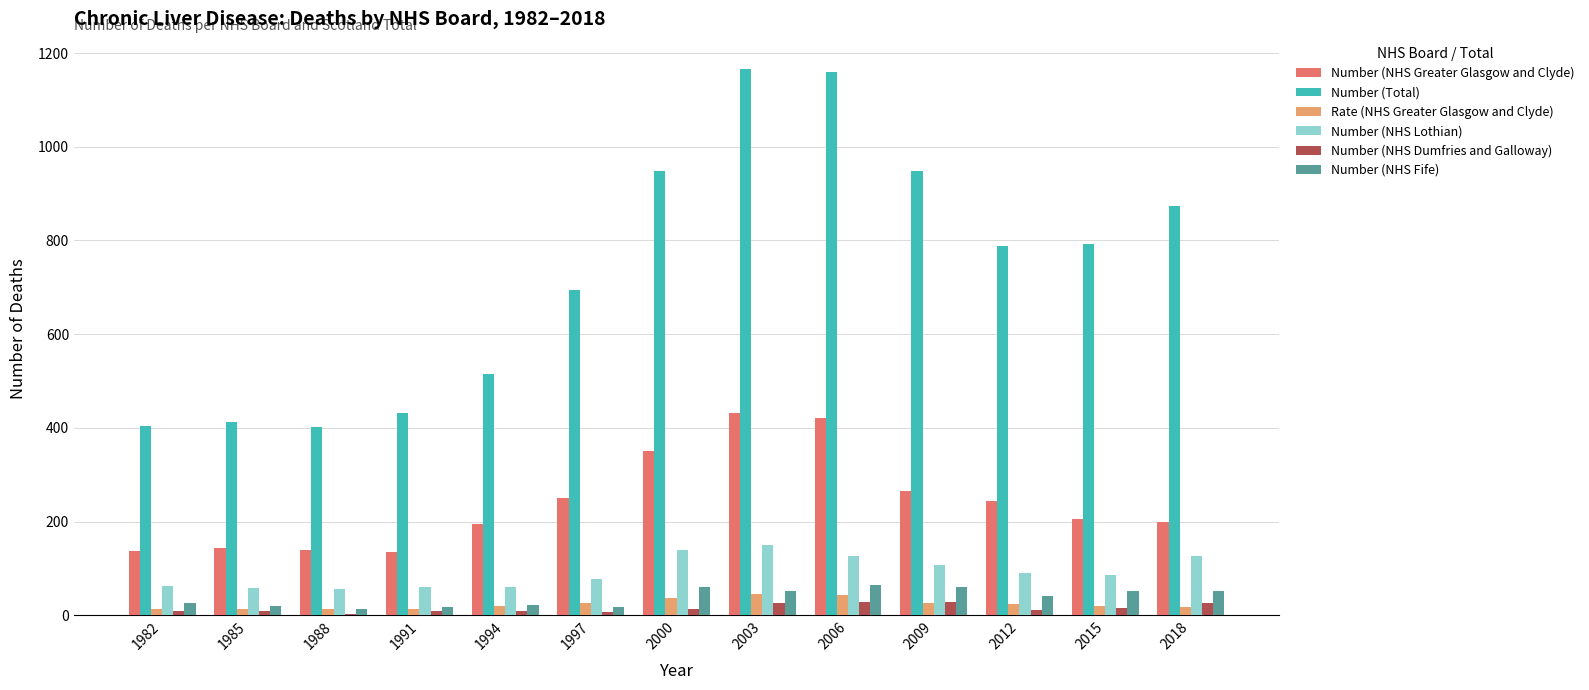

Which series changed the most between 2003 and 2018?

Number (Total)